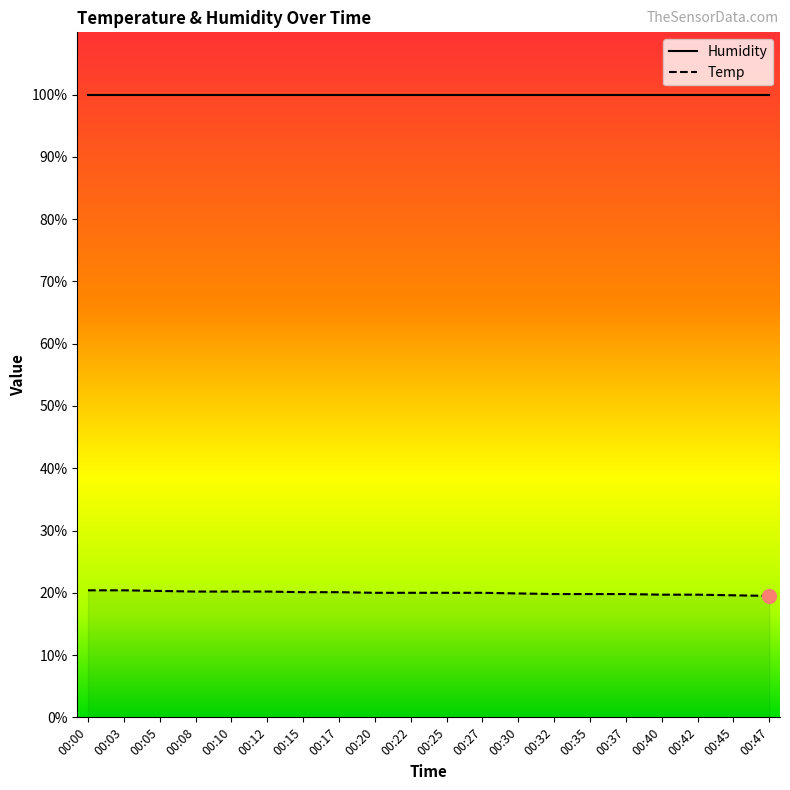

What is the minimum value shown in the chart?

19.5